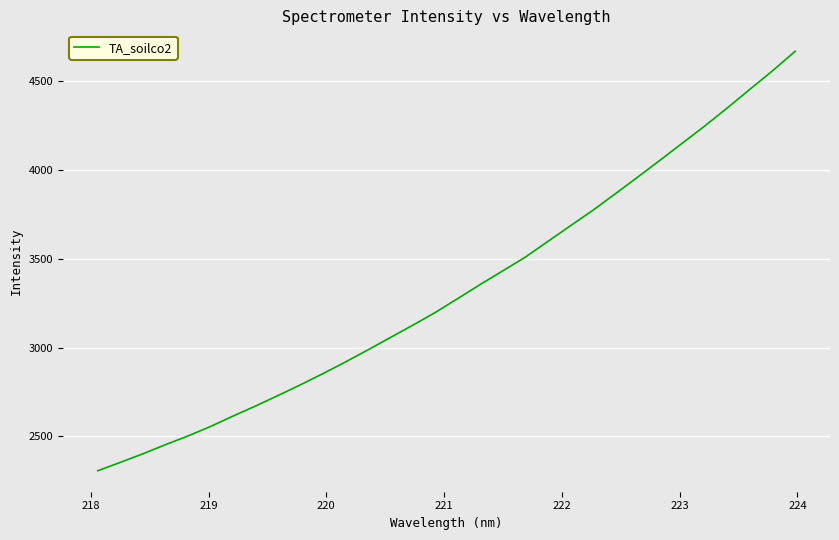

What is the minimum value shown in the chart?

2307.0